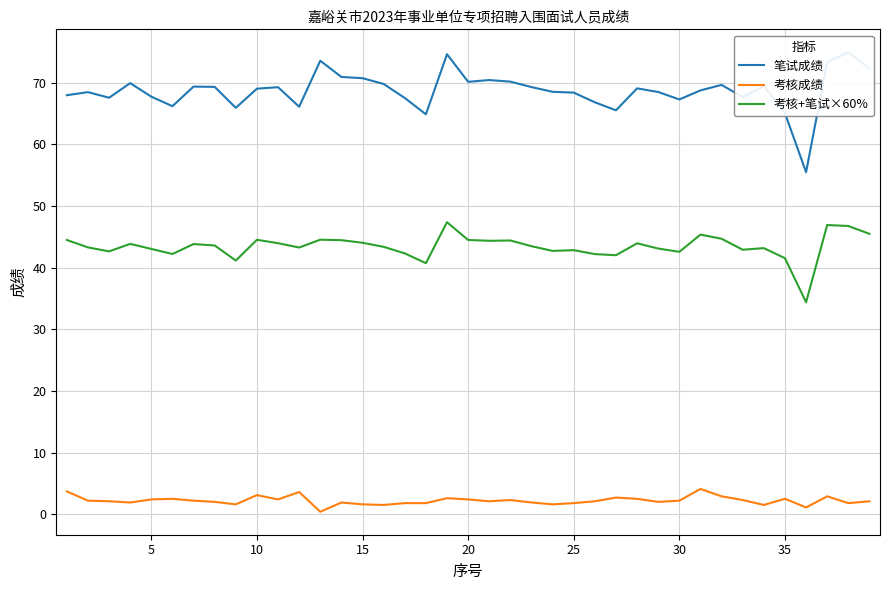

How many data points in 考核+笔试×60% are less than 43?

13